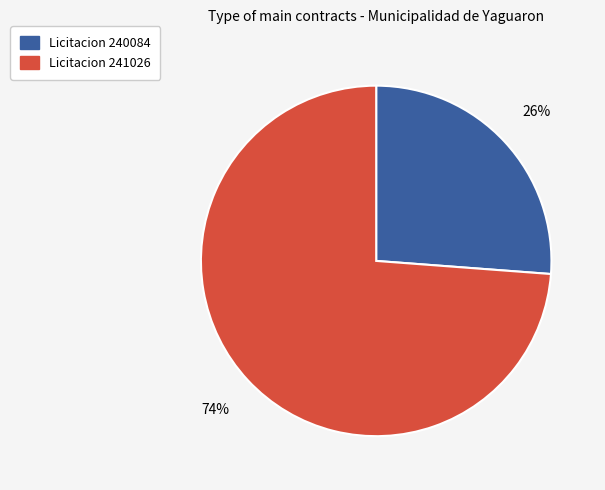

Does any single category account for the majority?

Yes